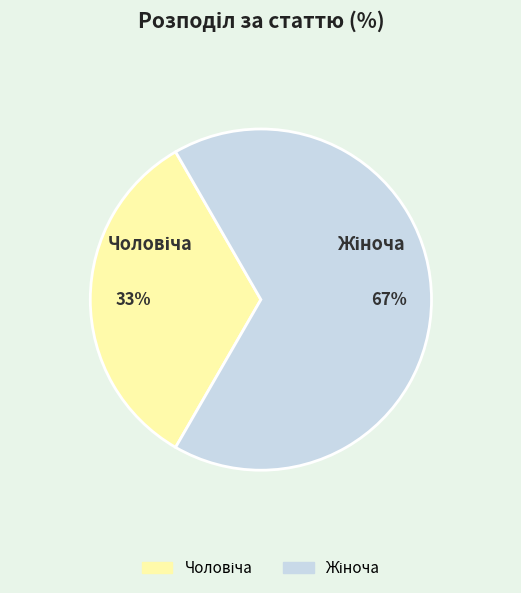

Count the number of slices in the pie.

2